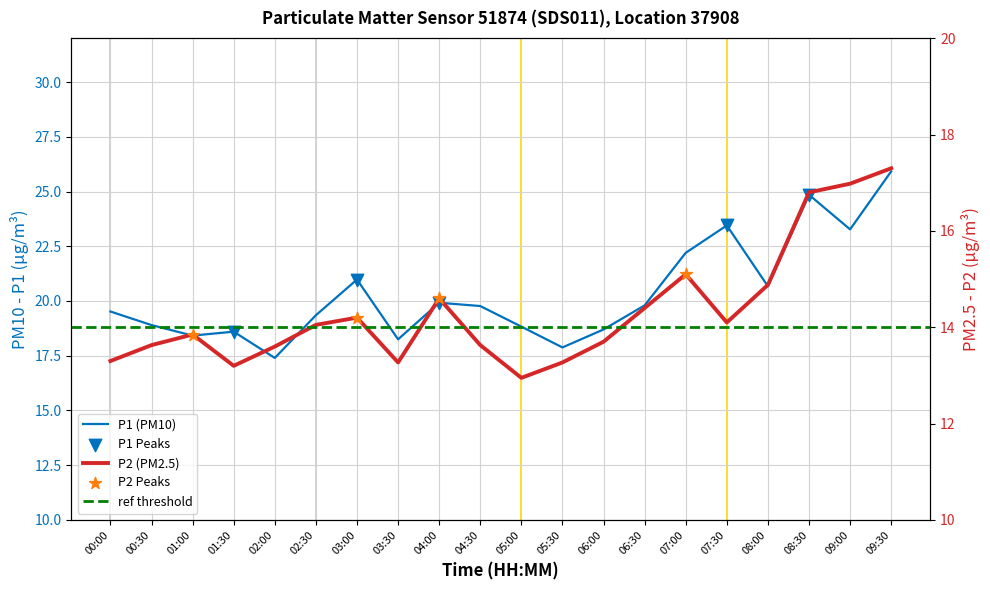

At which category is the sum across all series the highest?

09:30